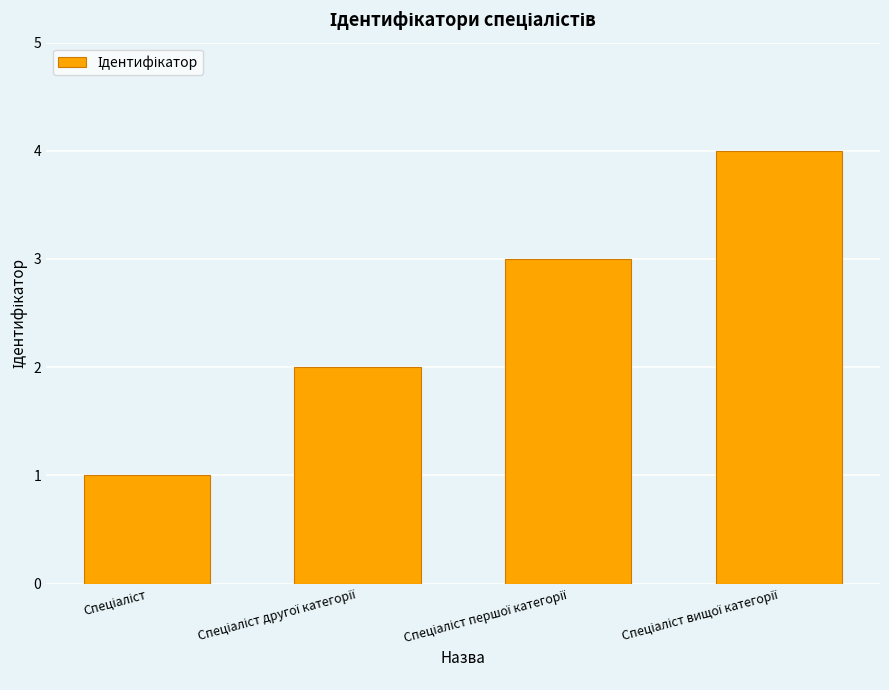

Reading right to left, list all the values displayed in this chart.

4	3	2	1